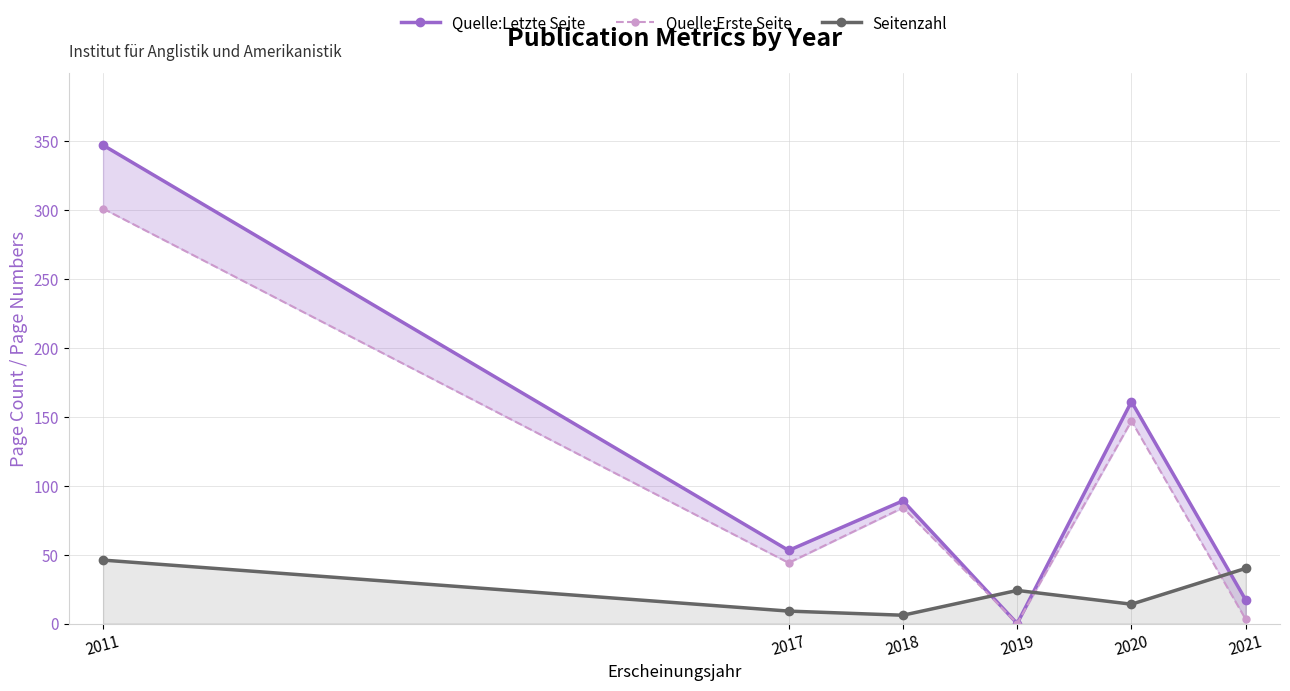

What is the value of the Quelle:Letzte Seite point at the 3rd from the left?

89